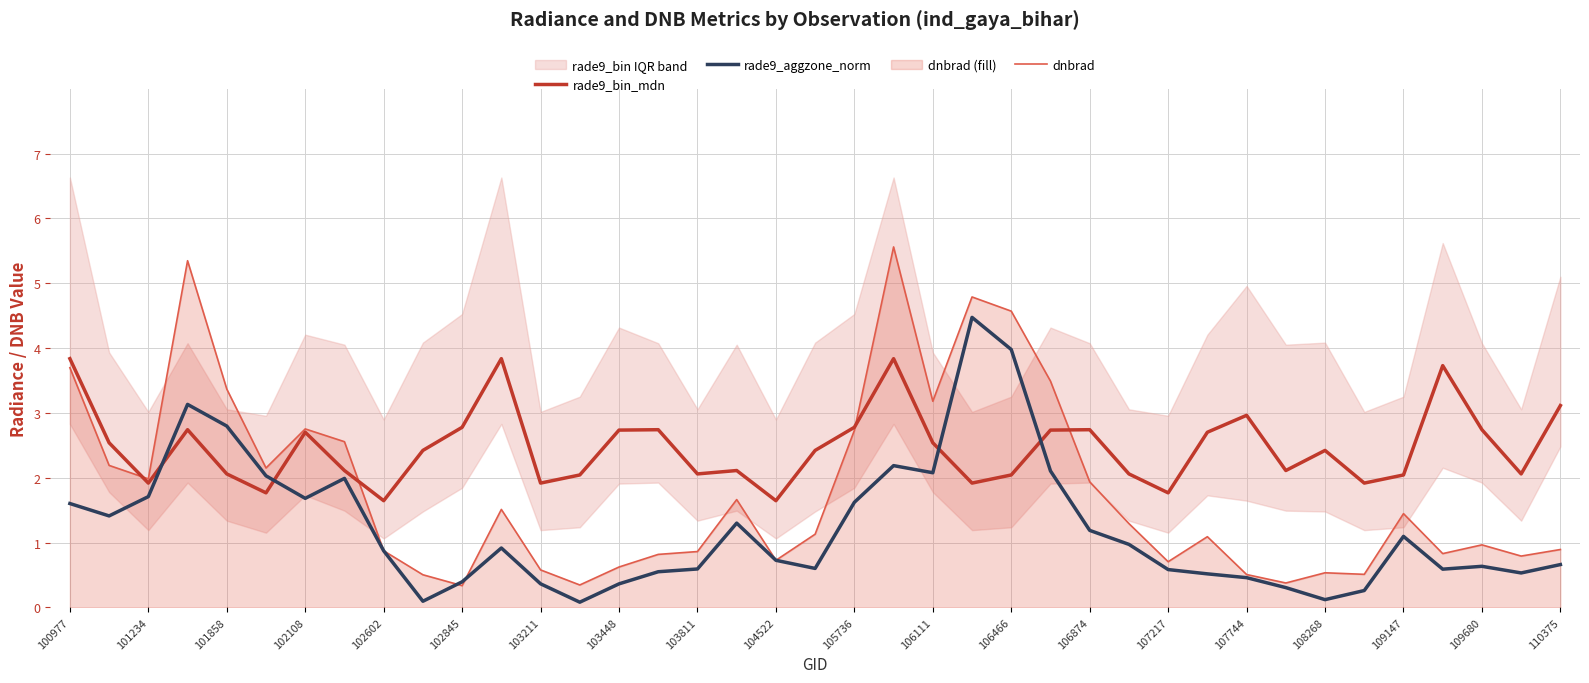

Which series ends up on top after the final intersection of rade9_aggzone_norm and rade9_bin_mdn?

rade9_bin_mdn